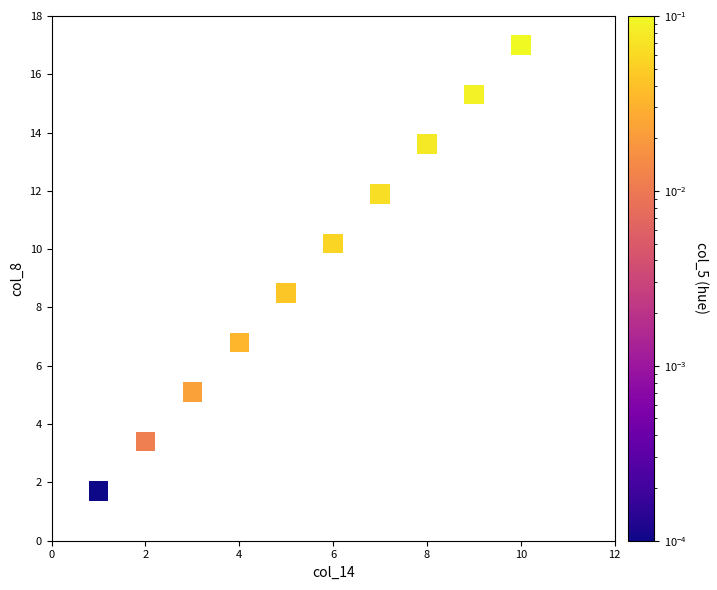

What Y value in the scatter plot is closest to 9?

8.5